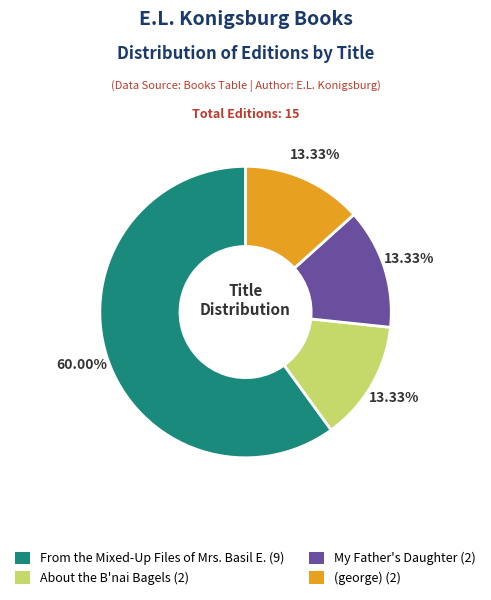

Is there any slice that represents more than half of the pie?

Yes